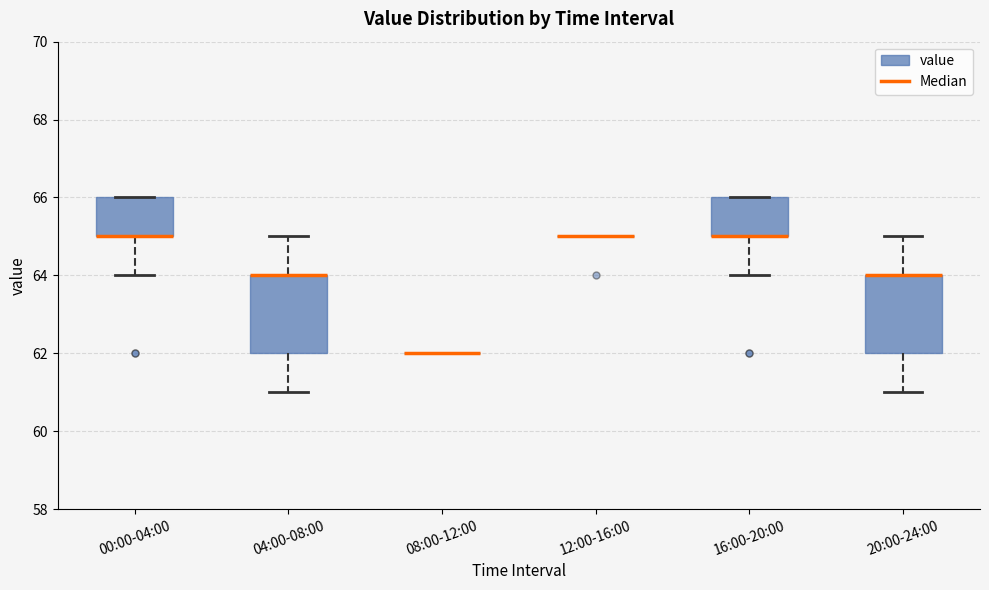

Reading left to right, read every box against the y-axis: the position of its median line, the range the box covers, and the ends of its whiskers. The values are not printed on the chart, so give them approximately, as read against the axis.

00:00-04:00: median 65 (drawn on the box's lower edge), box 65 to 66, whiskers 64 to 66
04:00-08:00: median 64 (drawn on the box's upper edge), box 62 to 64, whiskers 61 to 65
08:00-12:00: box collapsed to a line at 62, whiskers 62 to 62
12:00-16:00: box collapsed to a line at 65, whiskers 65 to 65
16:00-20:00: median 65 (drawn on the box's lower edge), box 65 to 66, whiskers 64 to 66
20:00-24:00: median 64 (drawn on the box's upper edge), box 62 to 64, whiskers 61 to 65